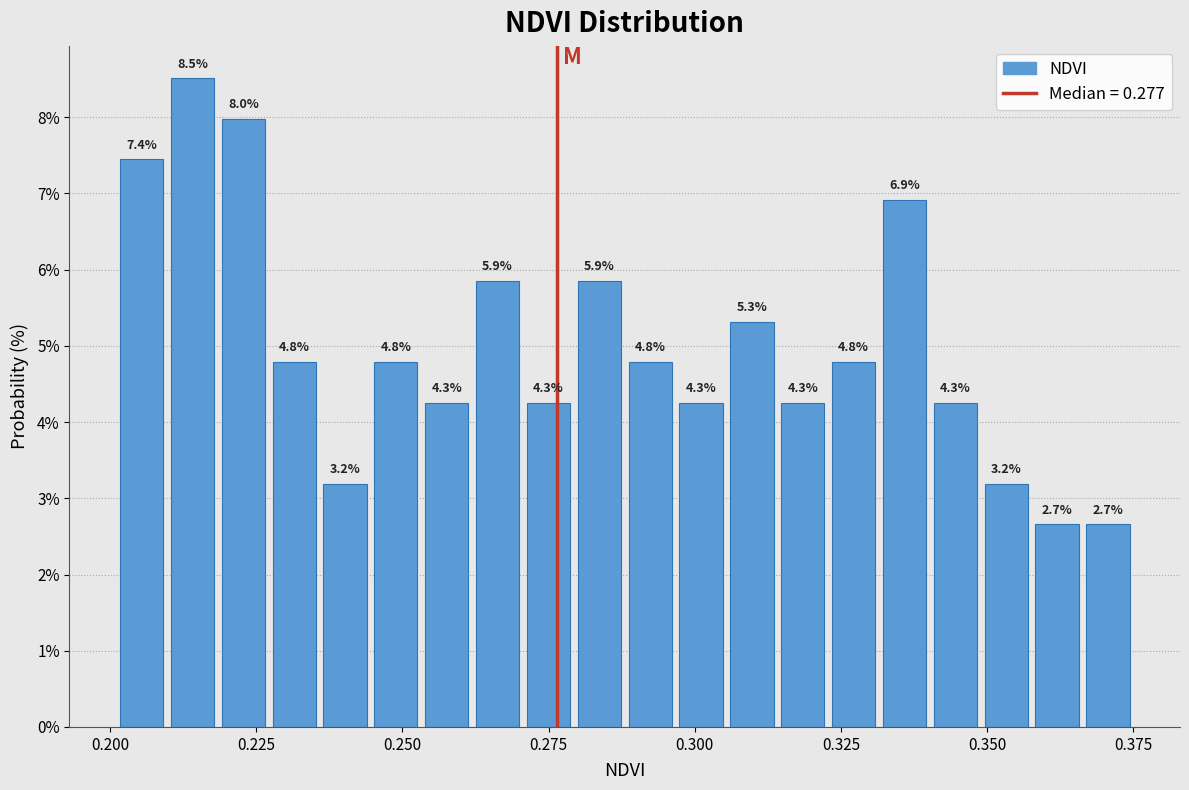

Read against the x-axis, roughly where is the centre of the tallest bar?

0.215